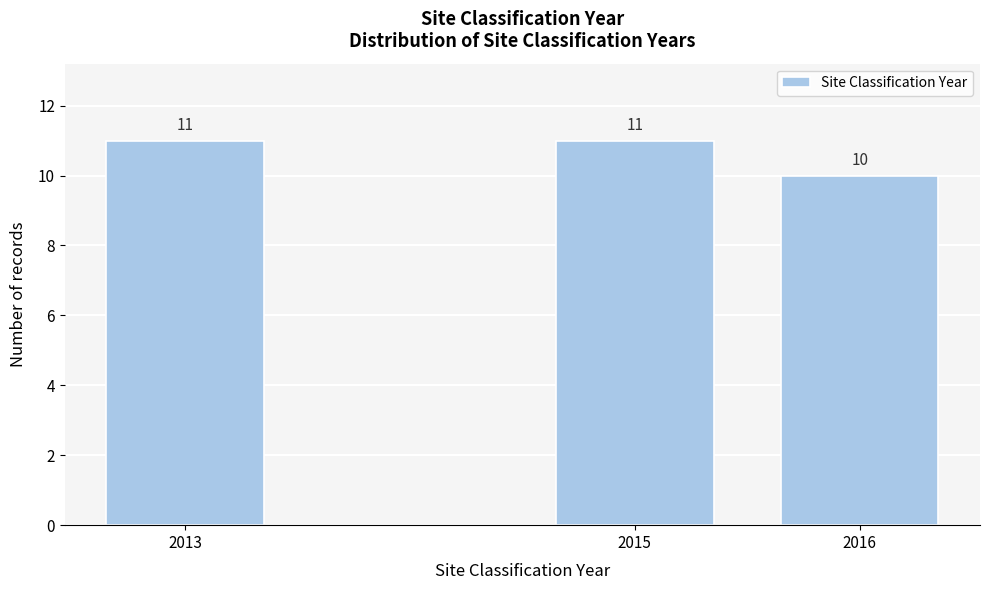

Reading right to left, what are all the values shown in this chart?

10	11	11